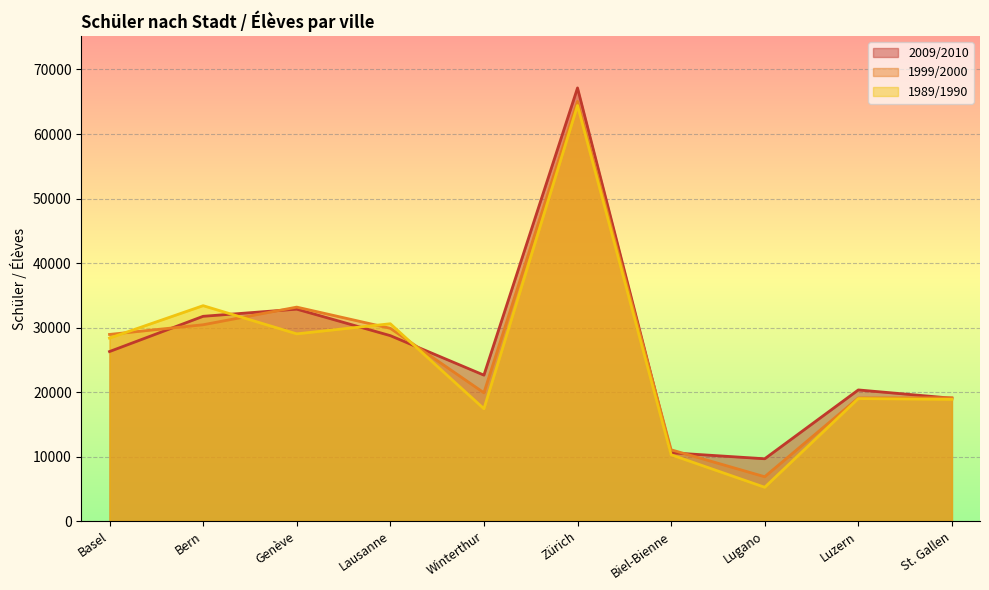

What is the average value of the 1989/1990 series?

25655